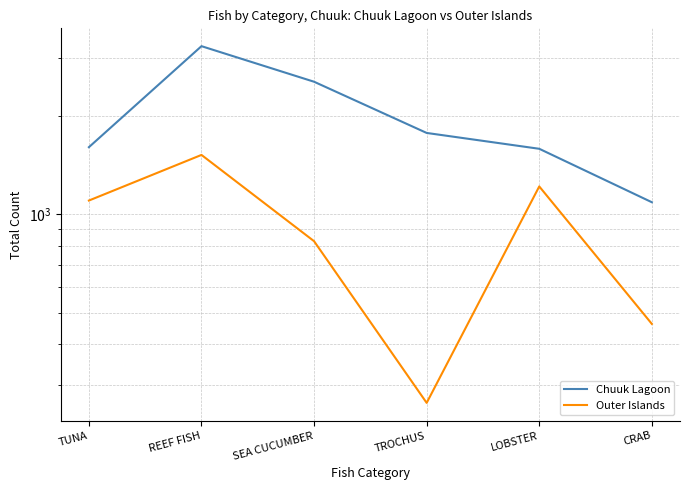

The Outer Islands series shows 1518 at REEF FISH. True or false?

True